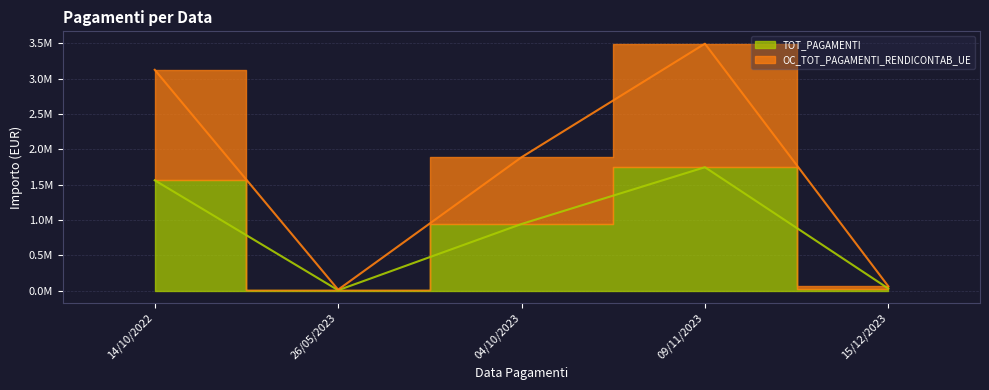

Does the chart have visible grid lines?

Yes